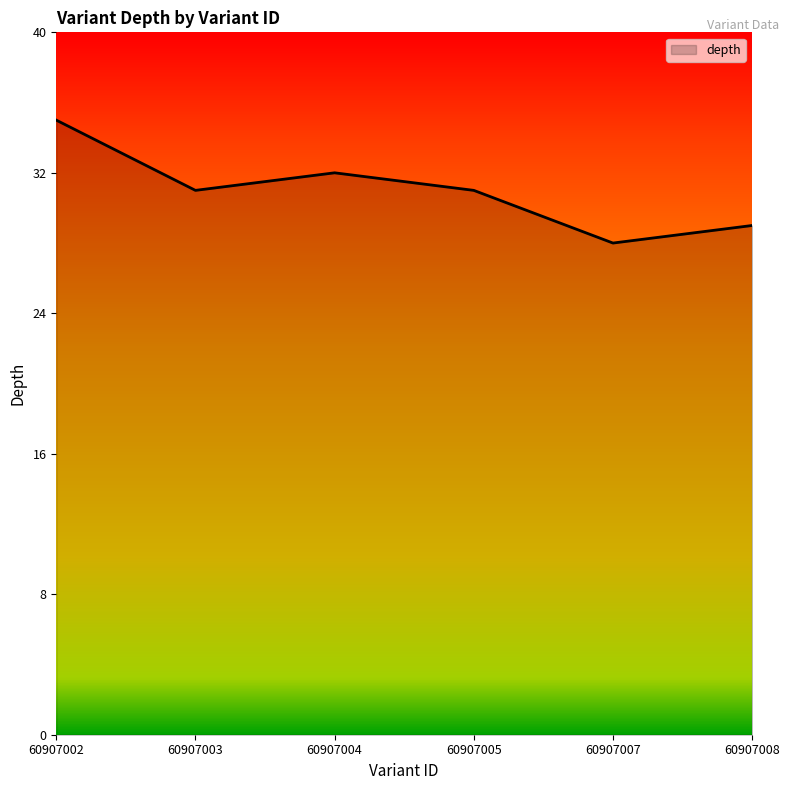

What is the minimum value shown in the chart?

28